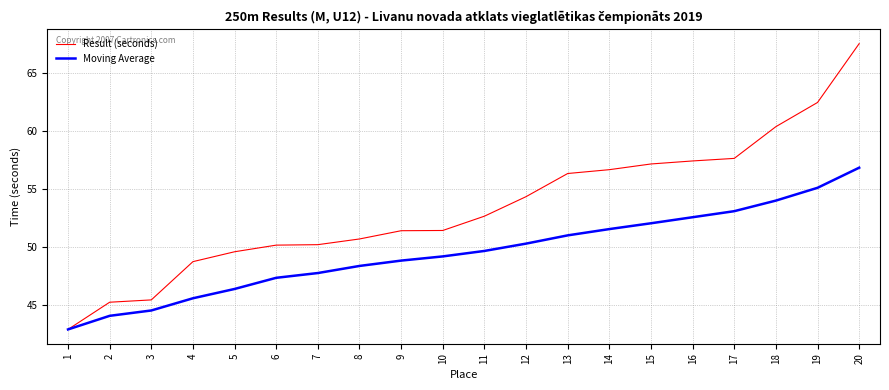

Is it true that Result (seconds) equals 45.3 at 2?

True